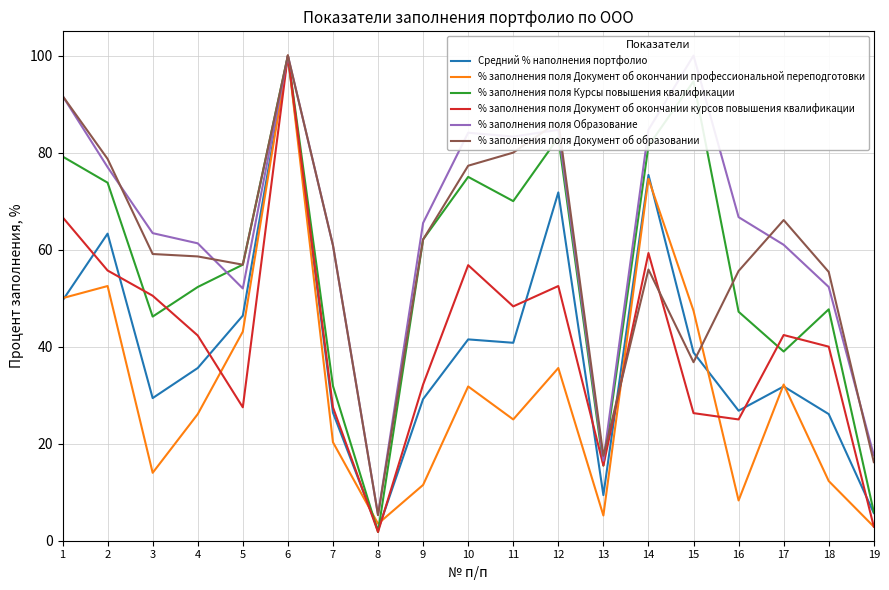

What is the minimum value shown in the chart?

1.8